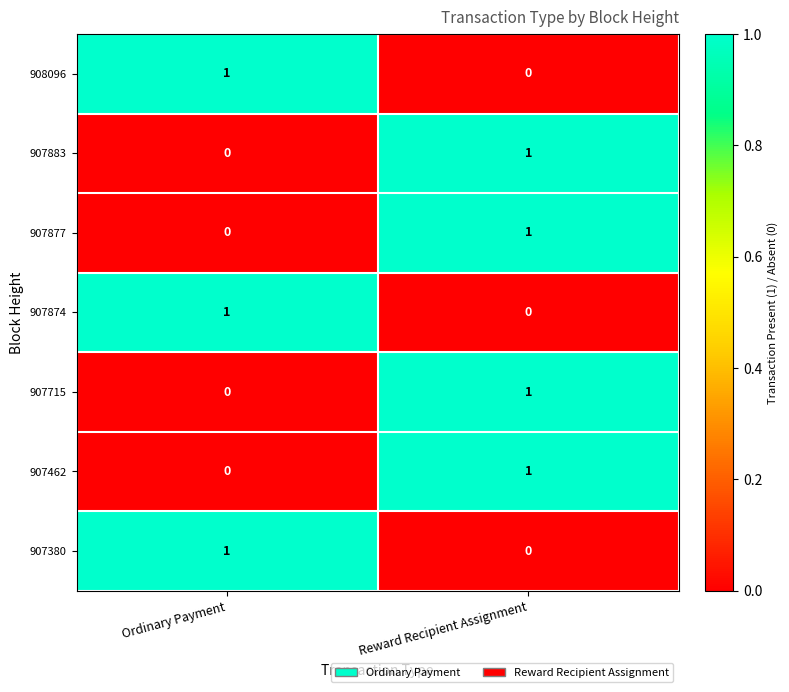

Where is 907715 nearest to the value 0?

Ordinary Payment